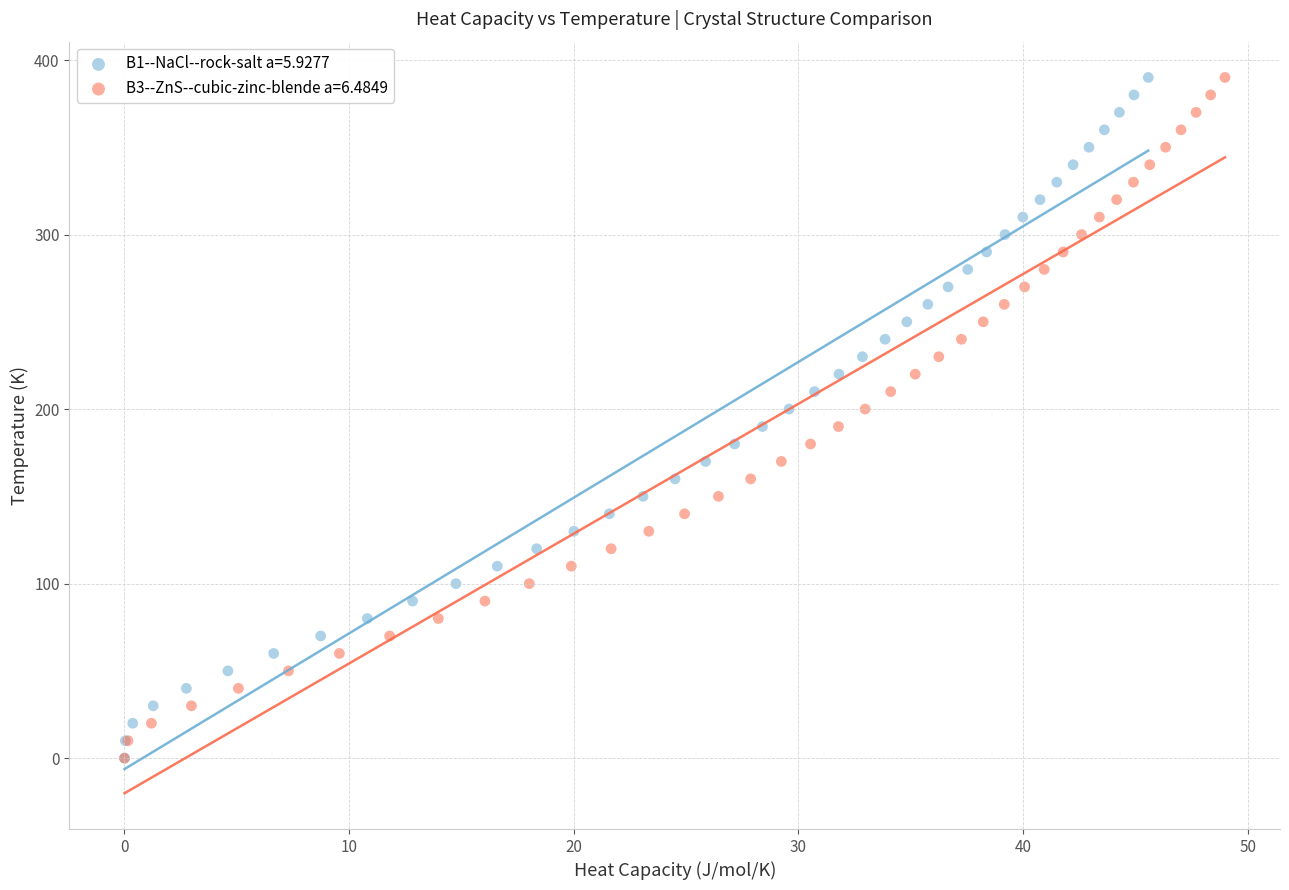

What are all the series names shown in the legend?

B1--NaCl--rock-salt a=5.9277, B3--ZnS--cubic-zinc-blende a=6.4849